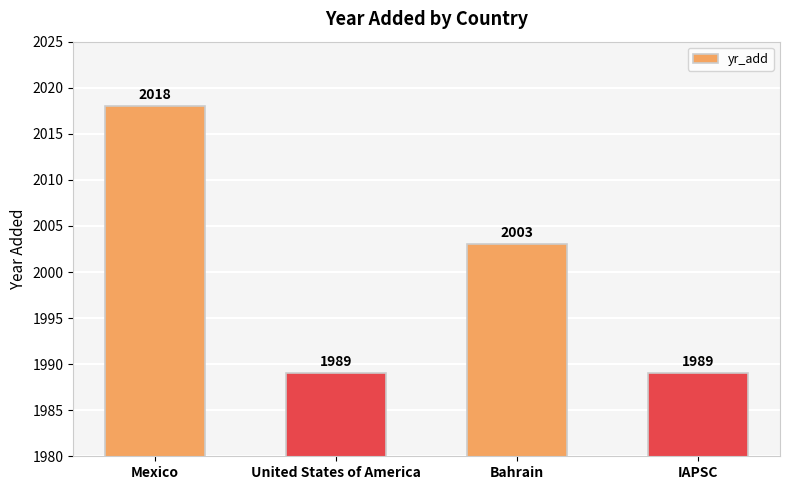

Between Mexico and IAPSC, which is larger?

Mexico